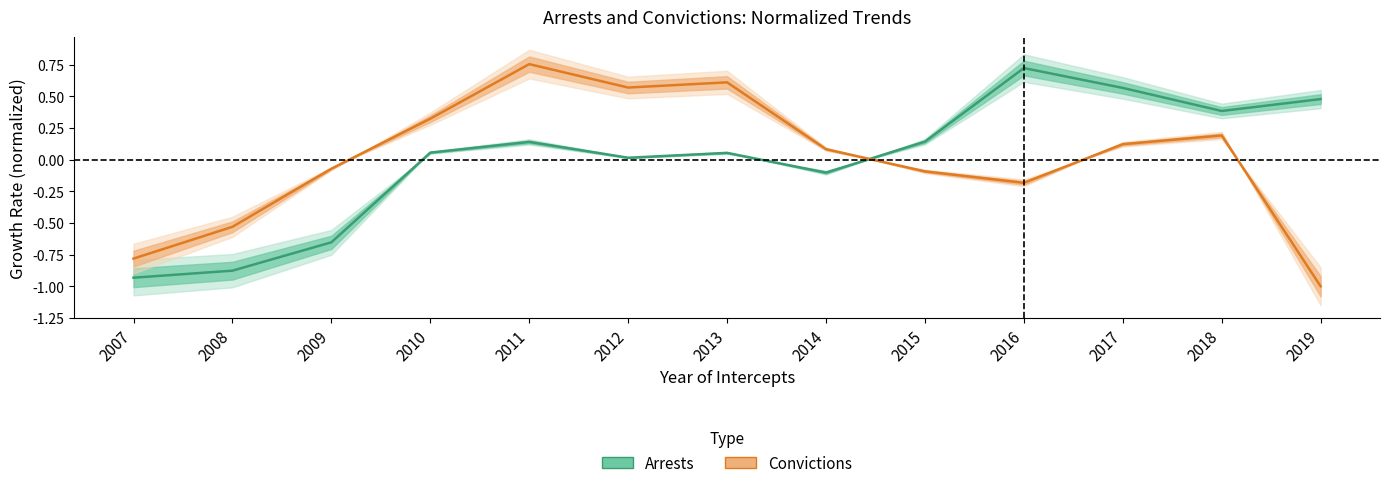

Between which two adjacent categories do Arrests and Convictions first intersect?

2014 and 2015